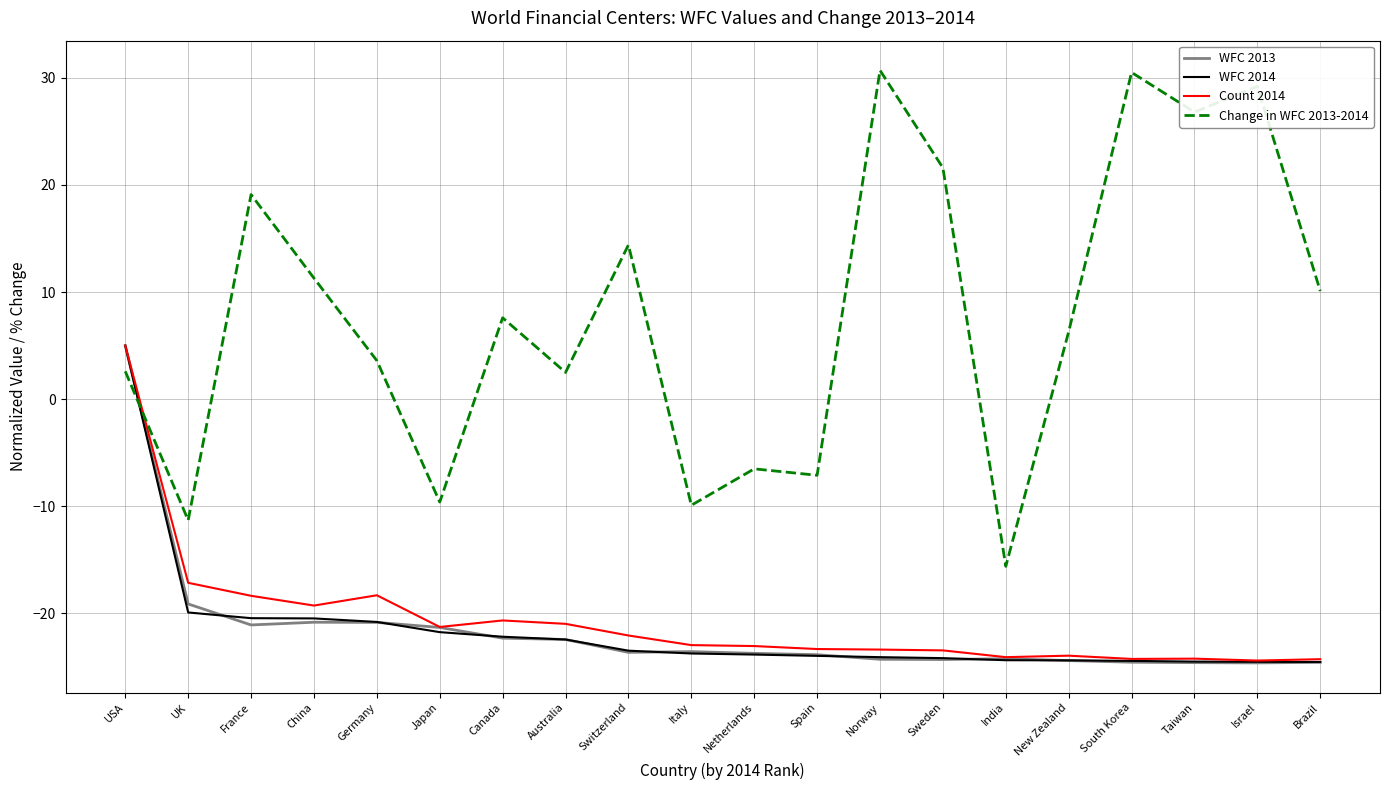

Is it true that WFC 2014 equals -12.9 at Japan?

False